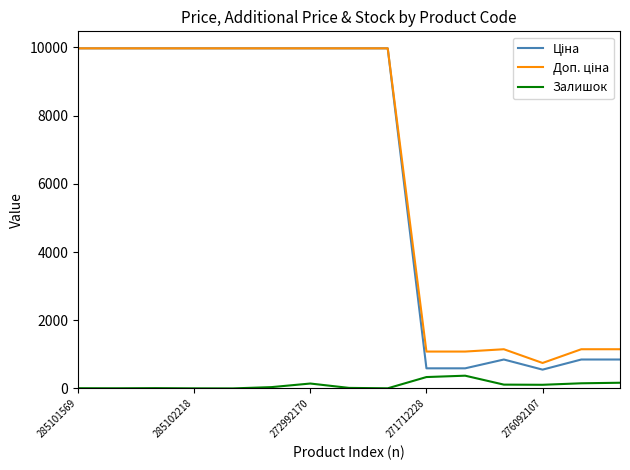

At how many categories does at least one series exceed 9212?

9